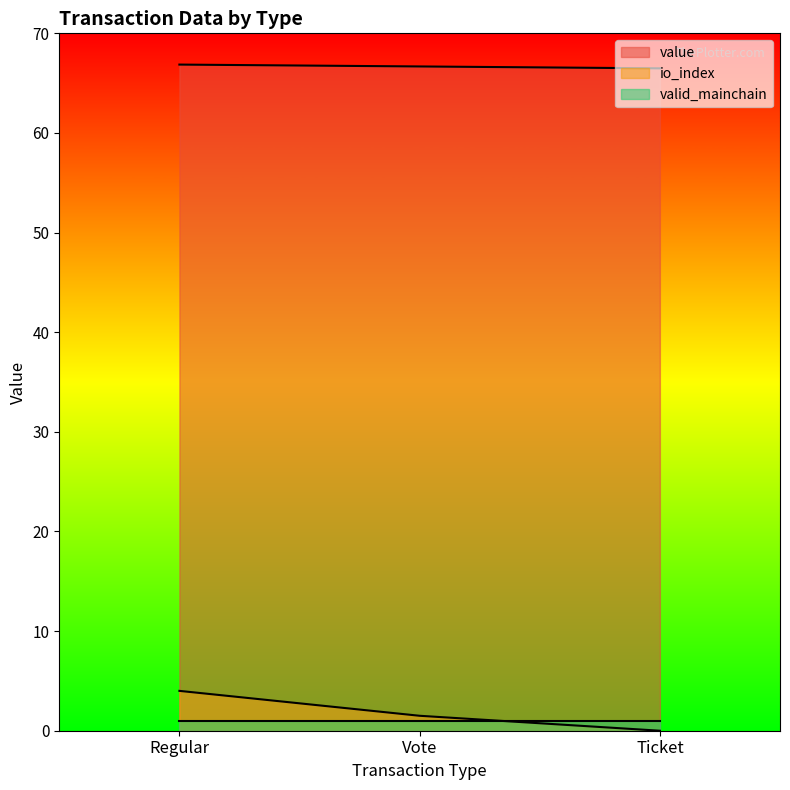

At how many categories does at least one series exceed 56?

3